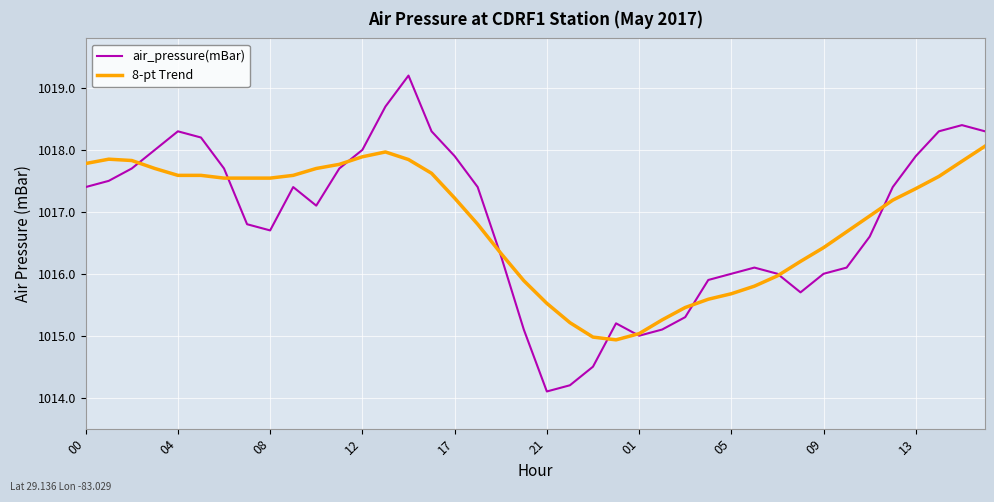

List the series in order of their peak value, highest first.

air_pressure(mBar), 8-pt Trend